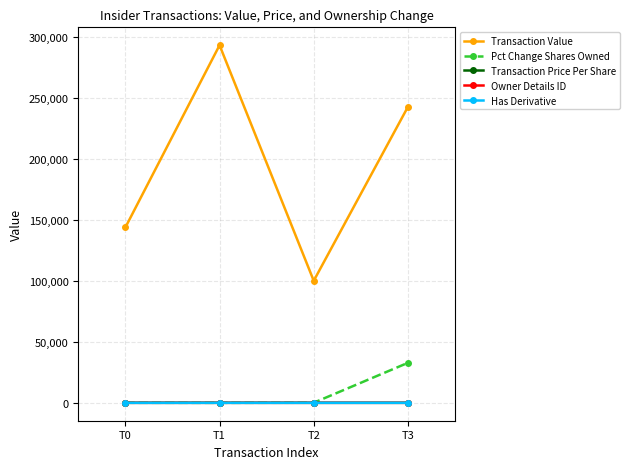

Where does the Transaction Price Per Share series first go above 14?

T0